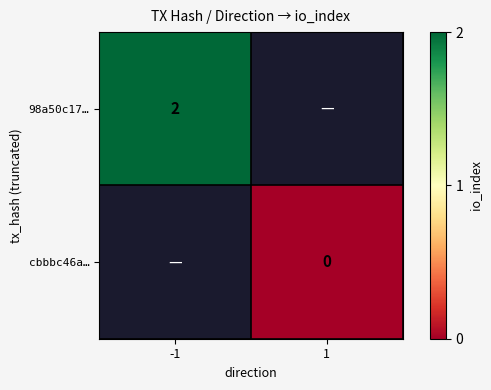

Is the value of 98a50c17… at -1 greater than the value of cbbbc46a… at 1?

Yes